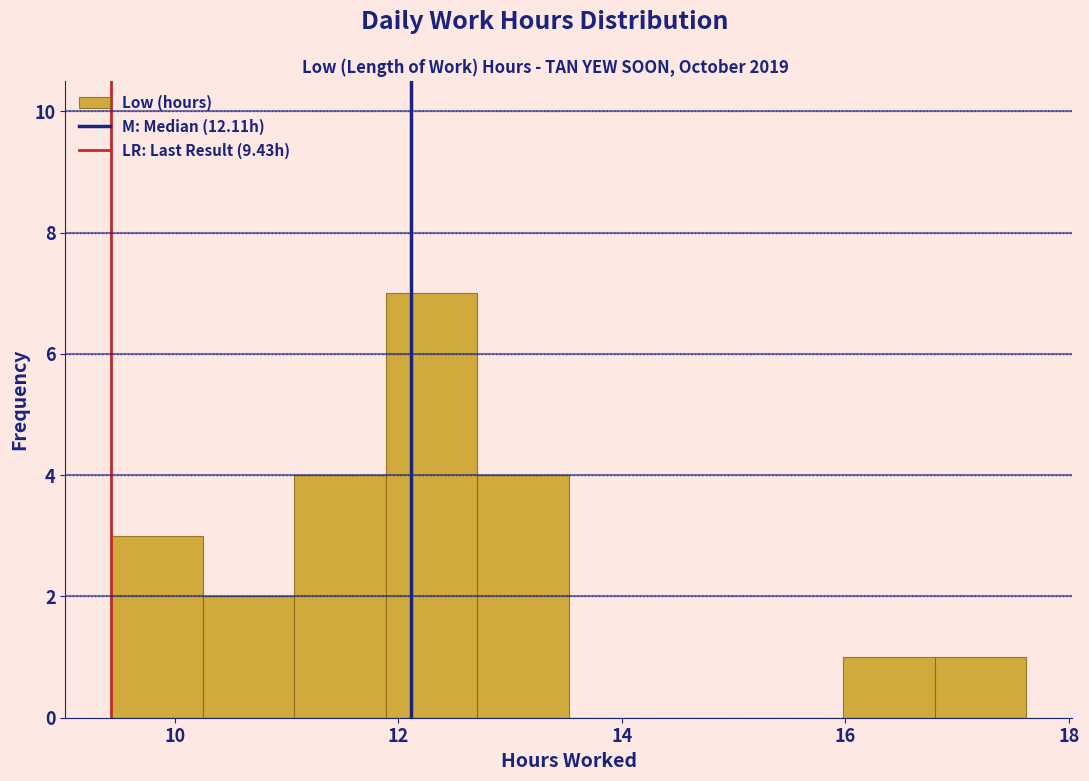

Reading left to right, transcribe this chart: for each bar, give the range it covers on the x-axis and its height. Neither the bar edges nor the heights are printed on the chart, so give them approximately, as read against the axes.

9.4 to 10.2: 3
10.2 to 11.0: 2
11.0 to 11.8: 4
11.8 to 12.8: 7
12.8 to 13.6: 4
13.6 to 14.4: 0
14.4 to 15.2: 0
15.2 to 16.0: 0
16.0 to 16.8: 1
16.8 to 17.6: 1